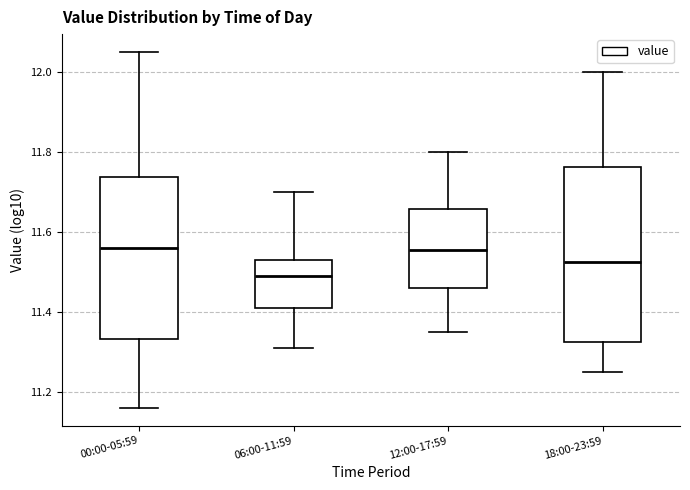

Reading left to right, read every box against the y-axis: the position of its median line, the range the box covers, and the ends of its whiskers. The values are not printed on the chart, so give them approximately, as read against the axis.

00:00-05:59: median 11.56, box 11.34 to 11.74, whiskers 11.16 to 12.06
06:00-11:59: median 11.50, box 11.42 to 11.54, whiskers 11.32 to 11.70
12:00-17:59: median 11.56, box 11.46 to 11.66, whiskers 11.36 to 11.80
18:00-23:59: median 11.52, box 11.32 to 11.76, whiskers 11.26 to 12.00